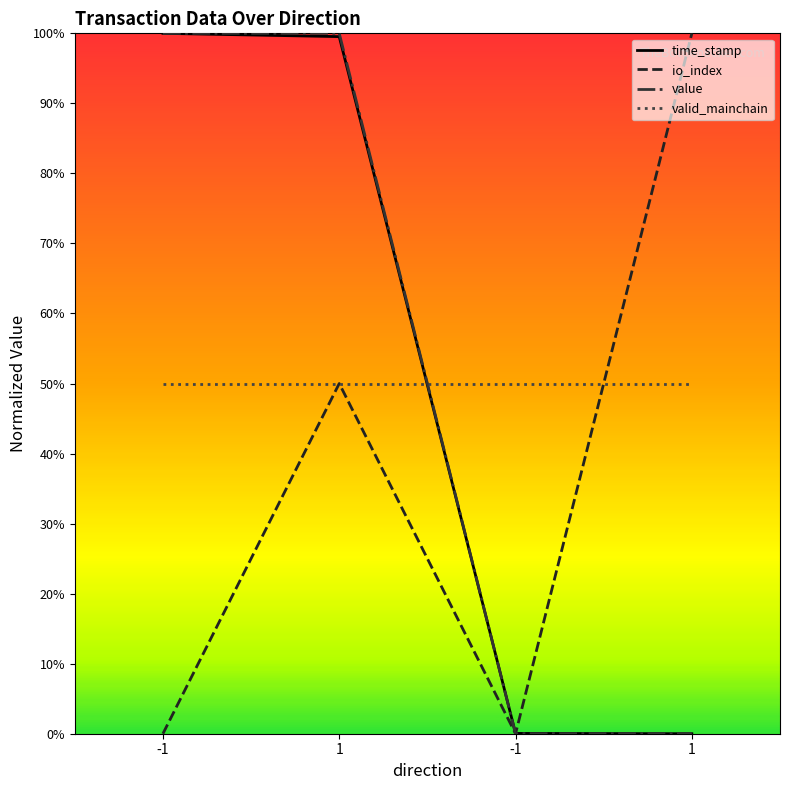

The time_stamp series shows 1.0 at 1. True or false?

True